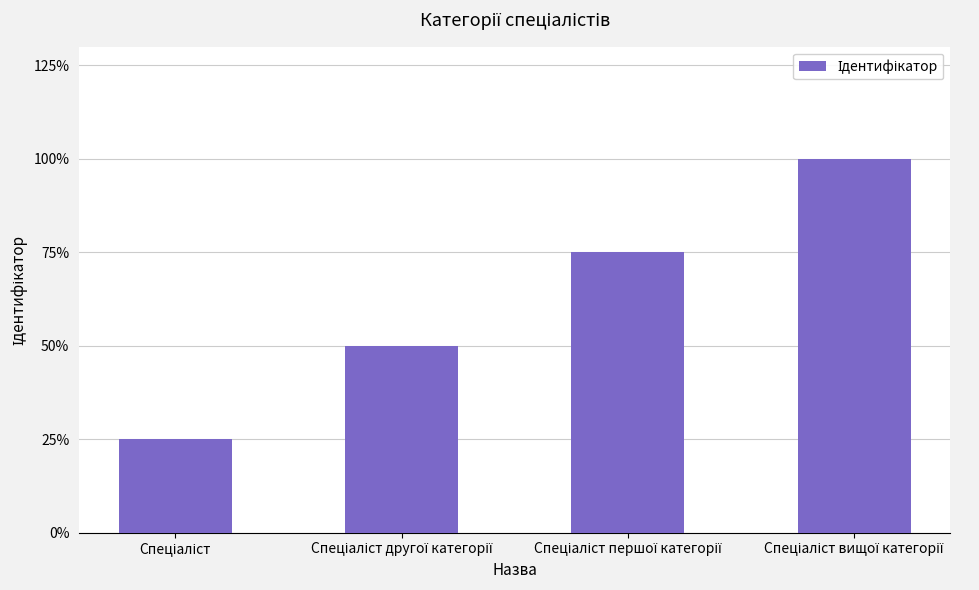

Reading right to left, what are all the values shown in this chart?

4	3	2	1